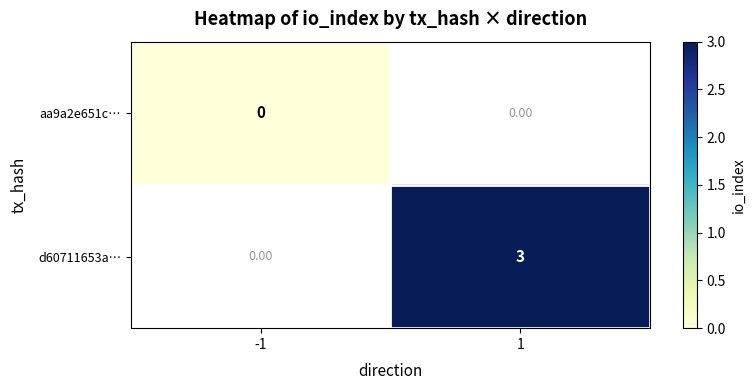

At which label is aa9a2e651c… closest to 0?

-1